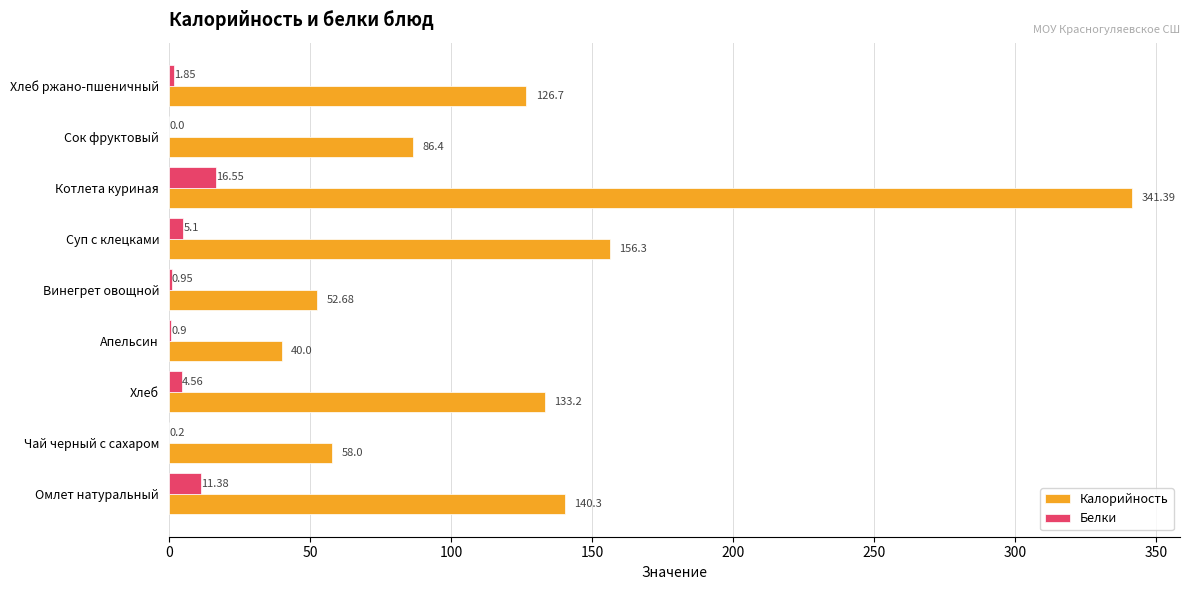

What is the maximum value for Калорийность?

341.4